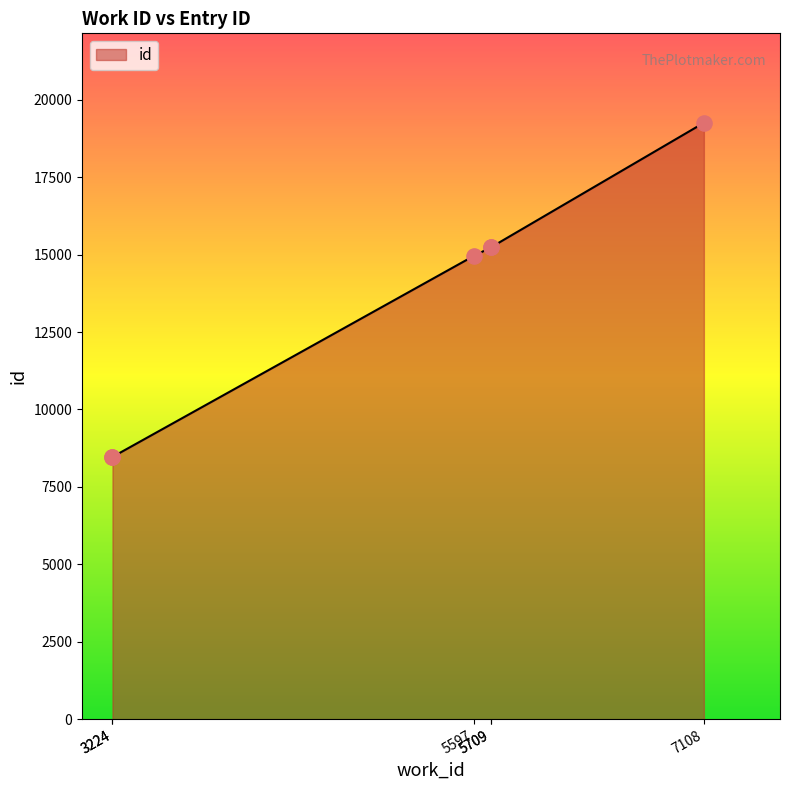

Between 3224 and 5597, which is larger?

5597